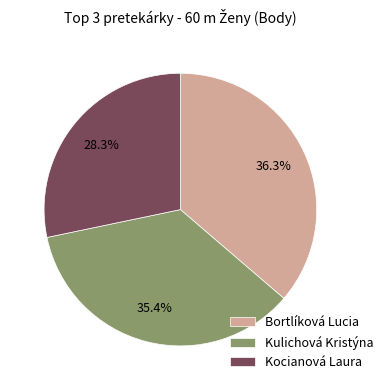

To the nearest percent, what percentage of the pie is Kulichová Kristýna?

35%